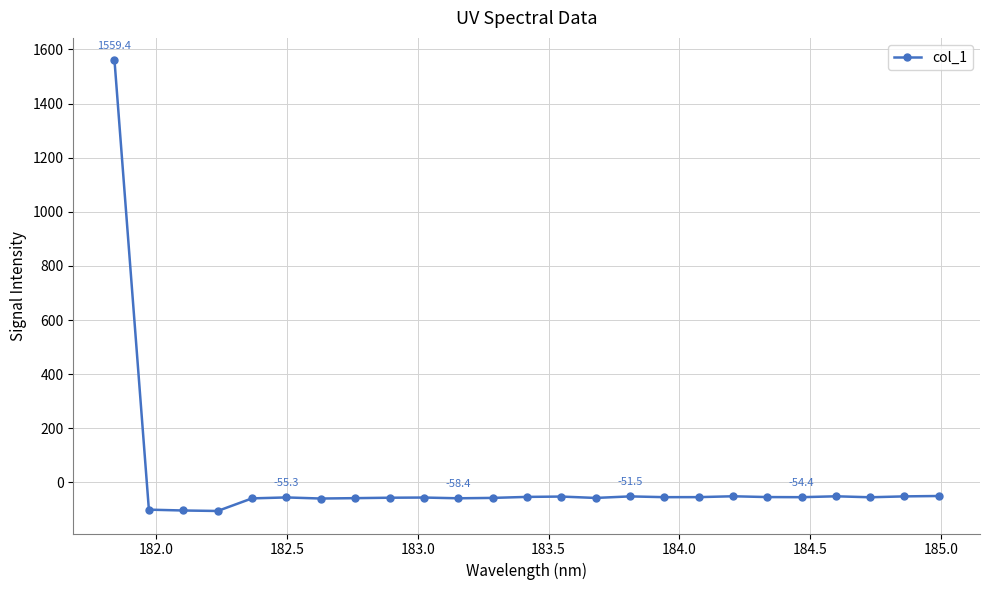

What is the smallest value displayed?

-105.3